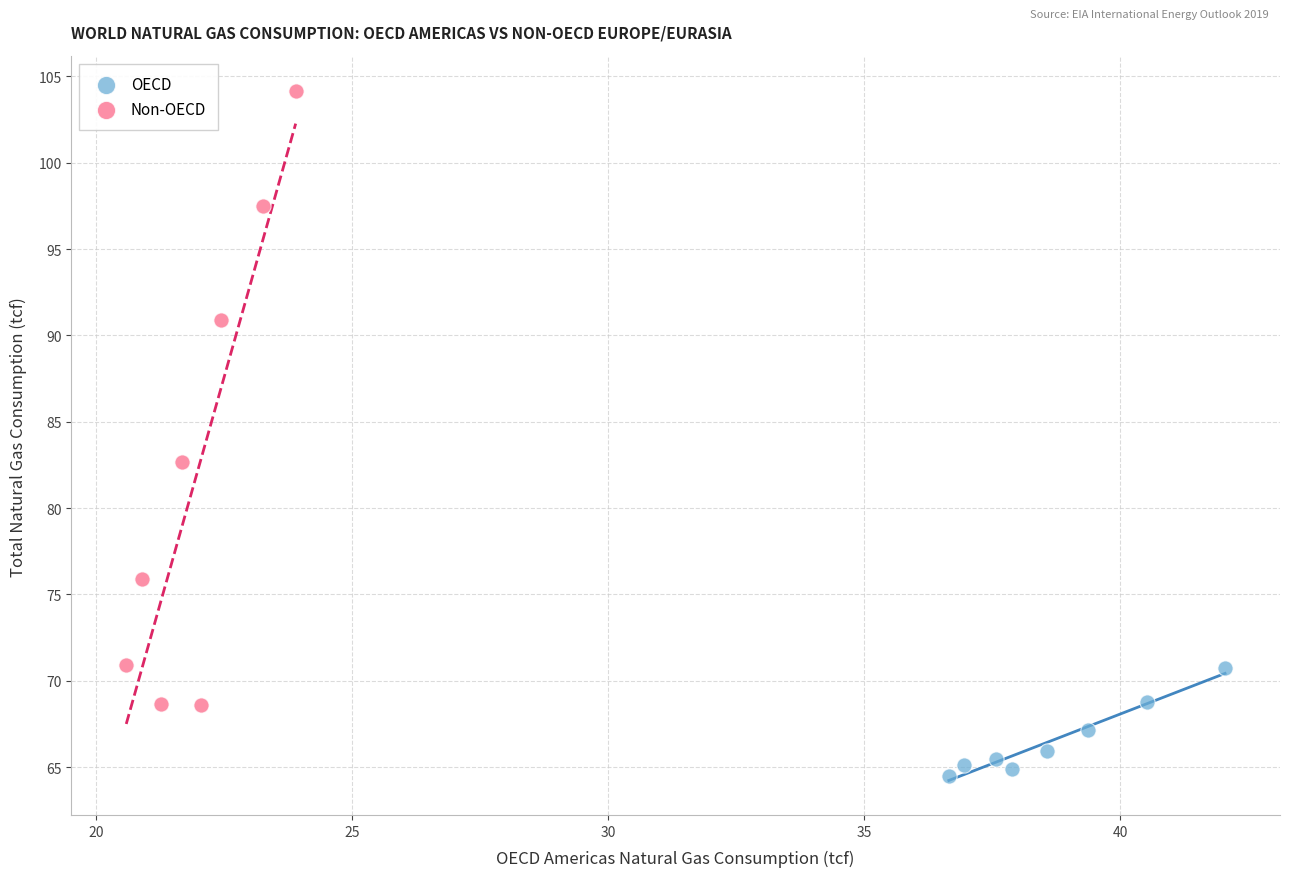

Which series reaches the maximum Y coordinate?

Non-OECD